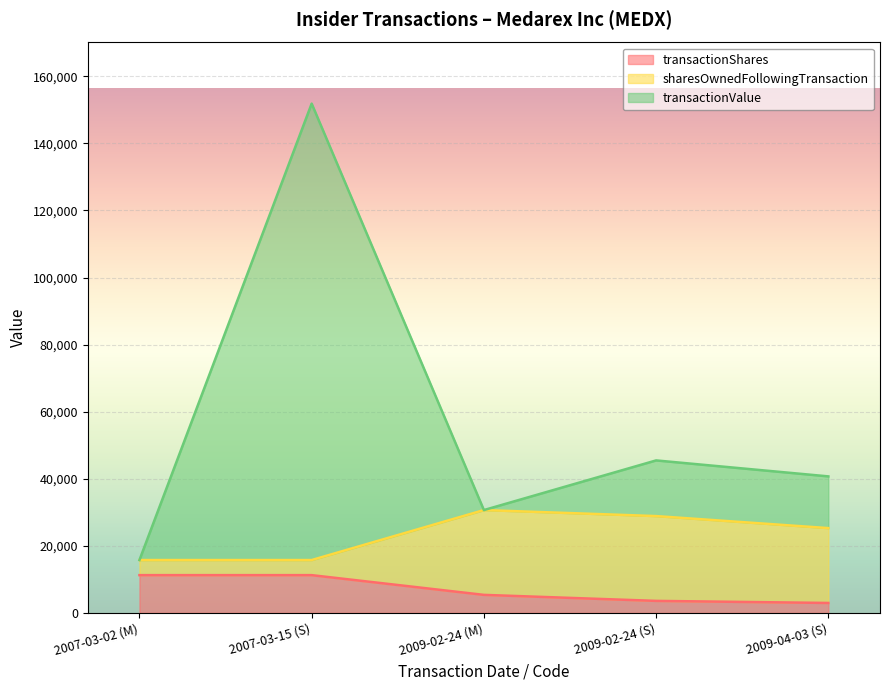

What is the approximate value of sharesOwnedFollowingTransaction at 2009-02-24 (S)?

28872